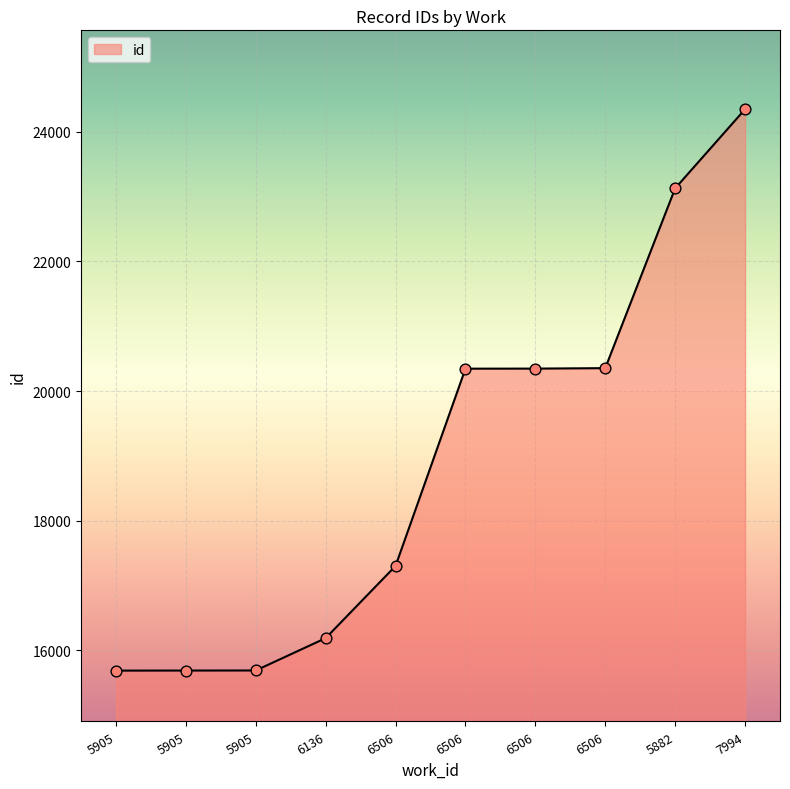

Approximately how many times larger is the value at 6506 compared to 5905?

1.3